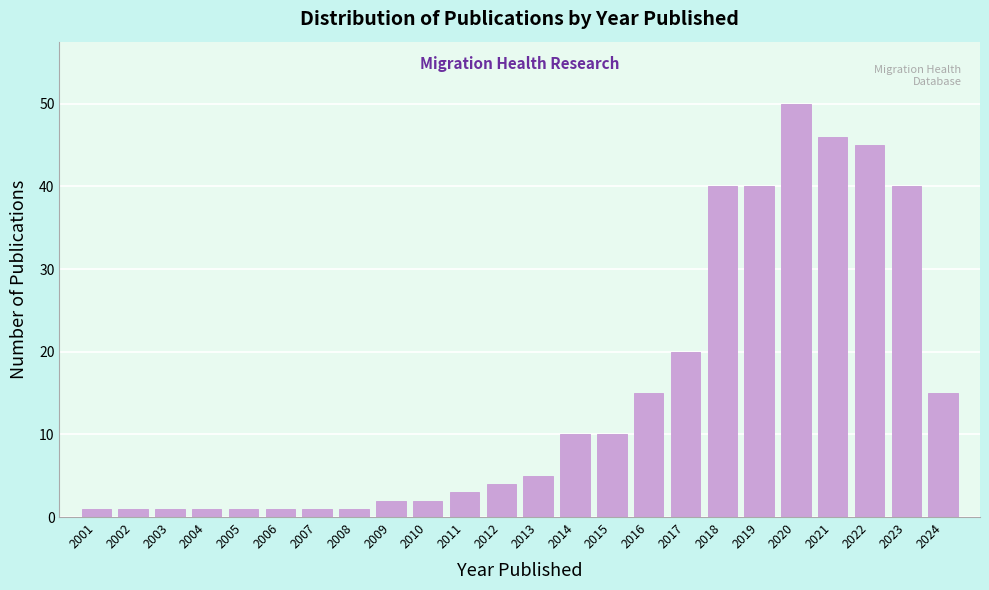

Reading left to right, list all the values displayed in this chart.

2001=1	2002=1	2003=1	2004=1	2005=1	2006=1	2007=1	2008=1	2009=2	2010=2	2011=3	2012=4	2013=5	2014=10	2015=10	2016=15	2017=20	2018=40	2019=40	2020=50	2021=46	2022=45	2023=40	2024=15